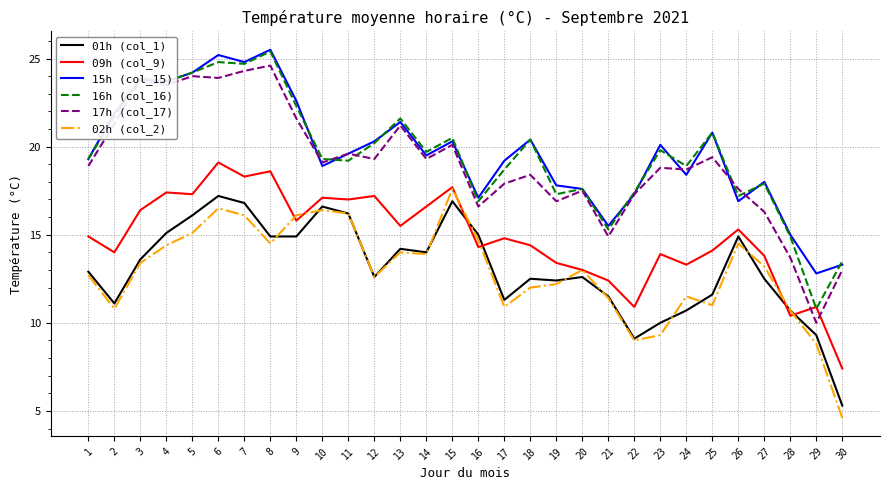

What is the spread (max minus min) of values at 25?

9.8